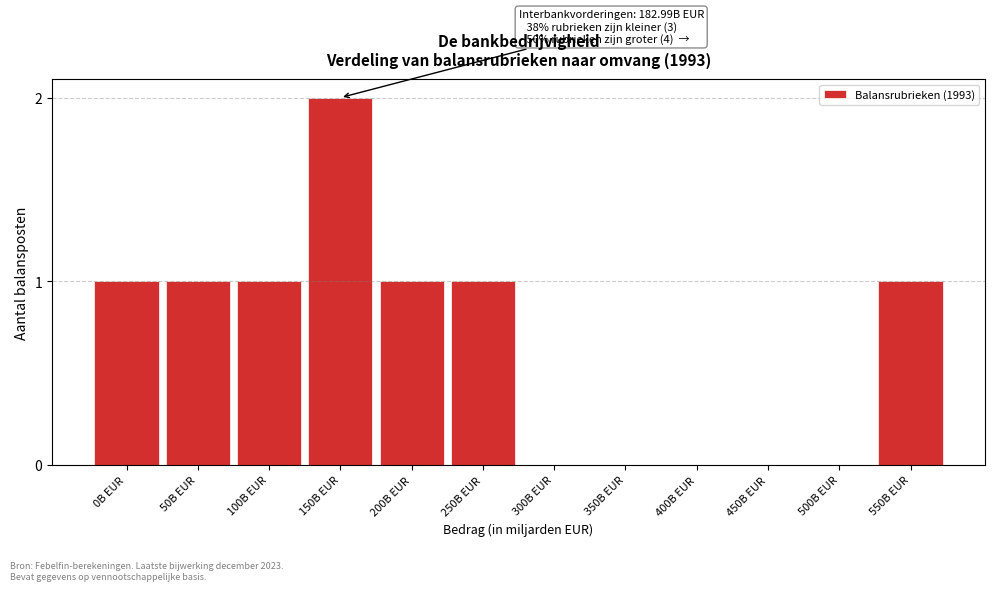

Reading right to left, extract all data points from this chart.

550B EUR=1	500B EUR=0	450B EUR=0	400B EUR=0	350B EUR=0	300B EUR=0	250B EUR=1	200B EUR=1	150B EUR=2	100B EUR=1	50B EUR=1	0B EUR=1